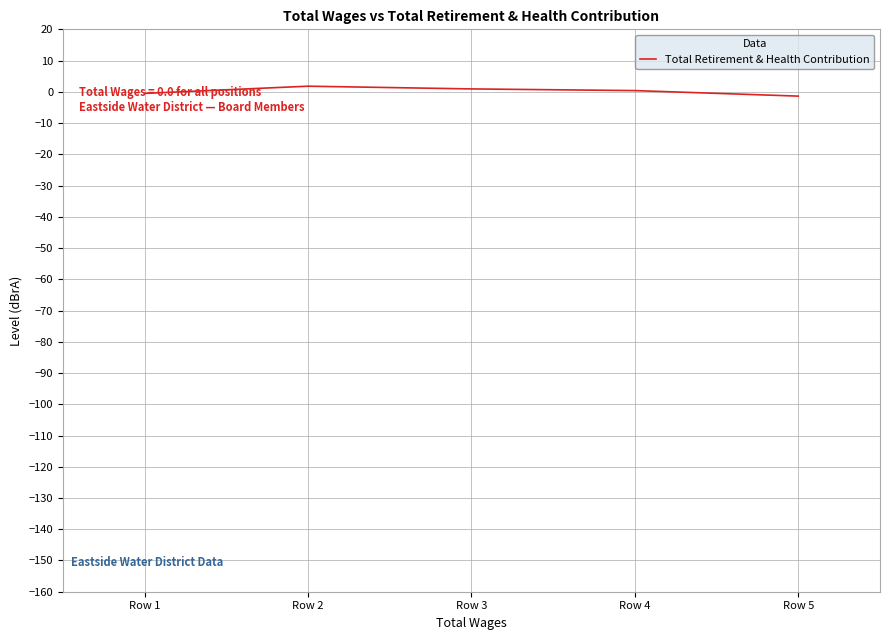

Count the number of data series in this chart.

1